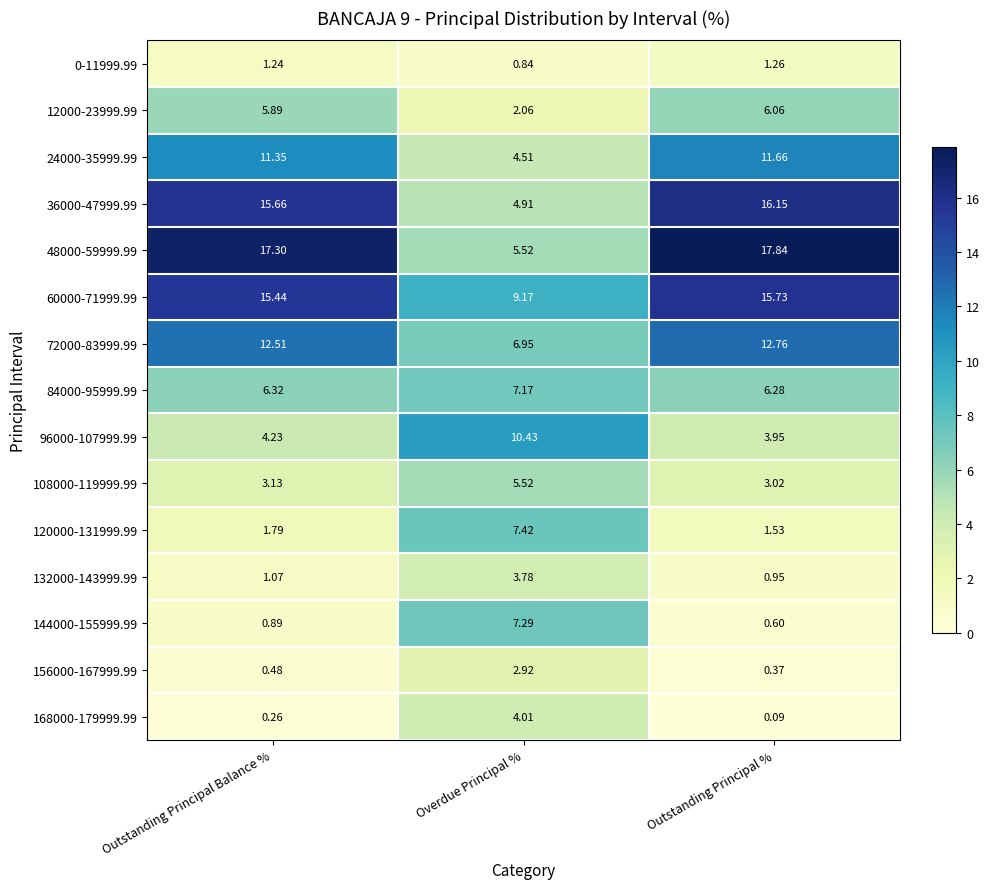

Where is 156000-167999.99 nearest to the value 1?

Outstanding Principal Balance %